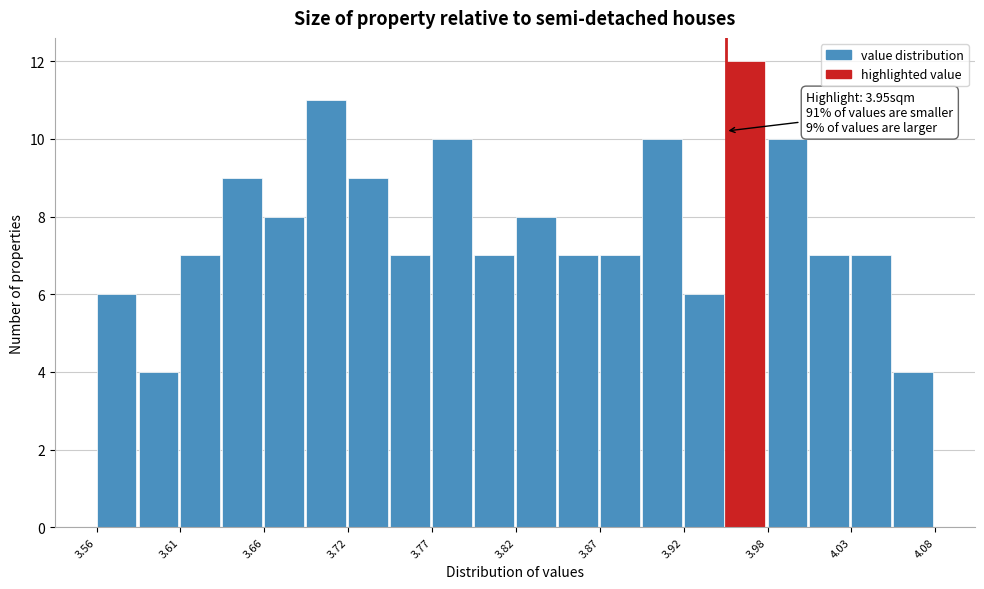

Read against the x-axis, roughly where is the centre of the tallest bar?

3.96